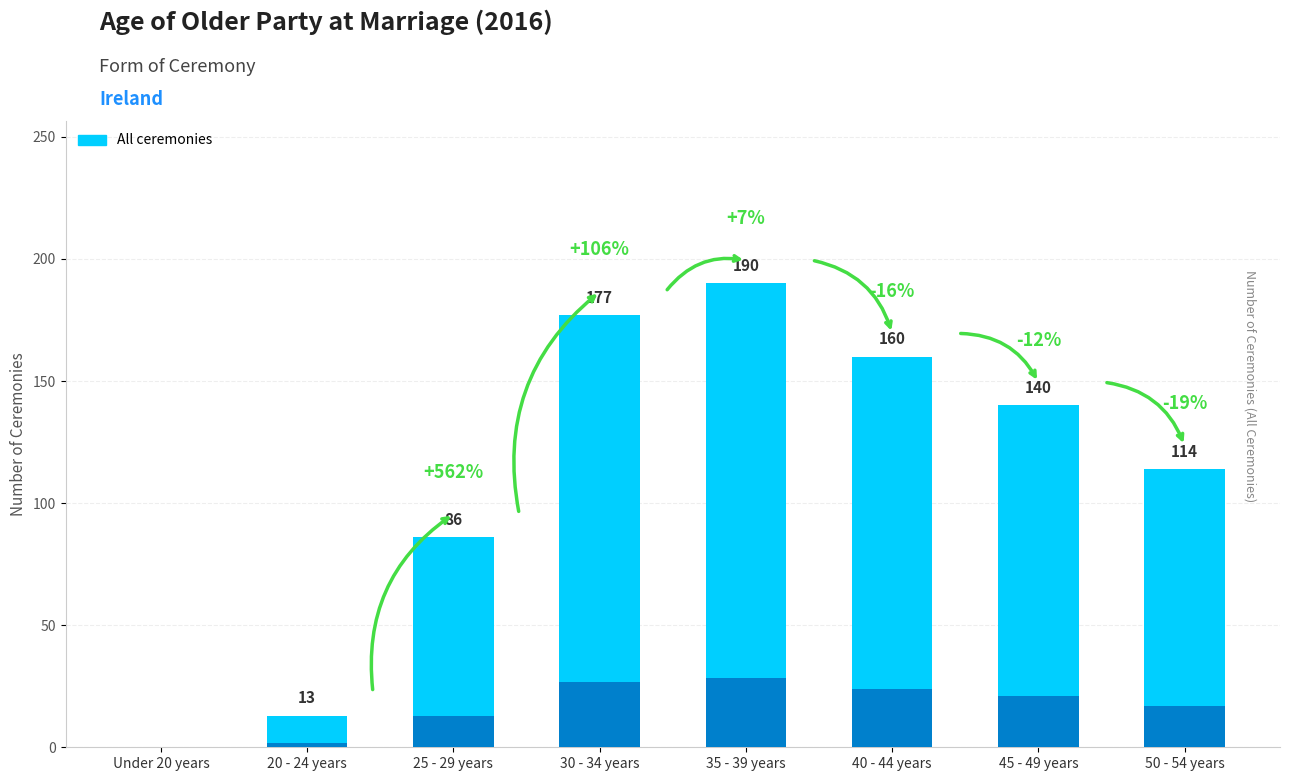

Is it true that the value at 35 - 39 years is 302?

False